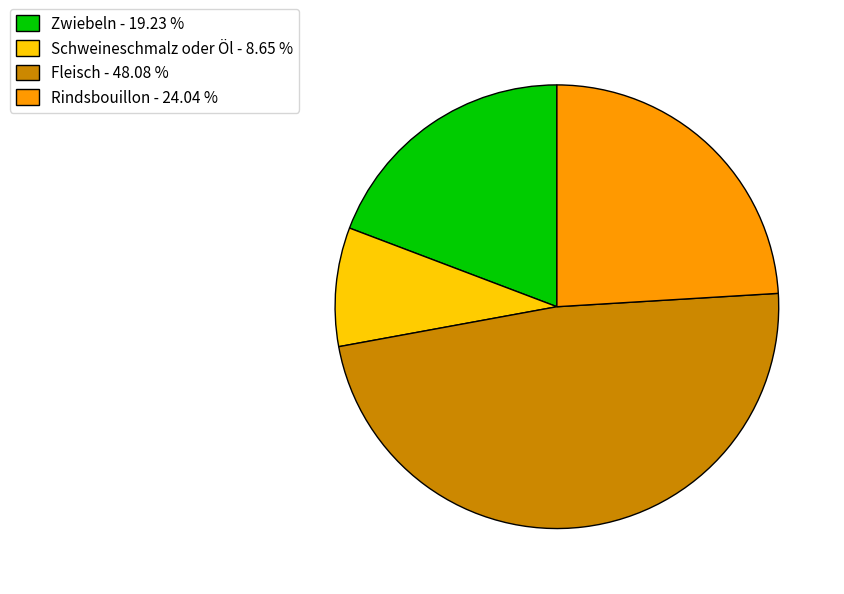

Is there a majority slice in this chart?

No